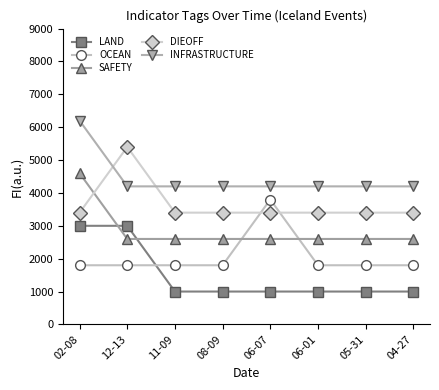

Reading left to right, transcribe all the data shown in this chart.

LAND: 3000	3000	1000	1000	1000	1000	1000	1000
OCEAN: 1800	1800	1800	1800	3800	1800	1800	1800
SAFETY: 4600	2600	2600	2600	2600	2600	2600	2600
DIEOFF: 3400	5400	3400	3400	3400	3400	3400	3400
INFRASTRUCTURE: 6200	4200	4200	4200	4200	4200	4200	4200